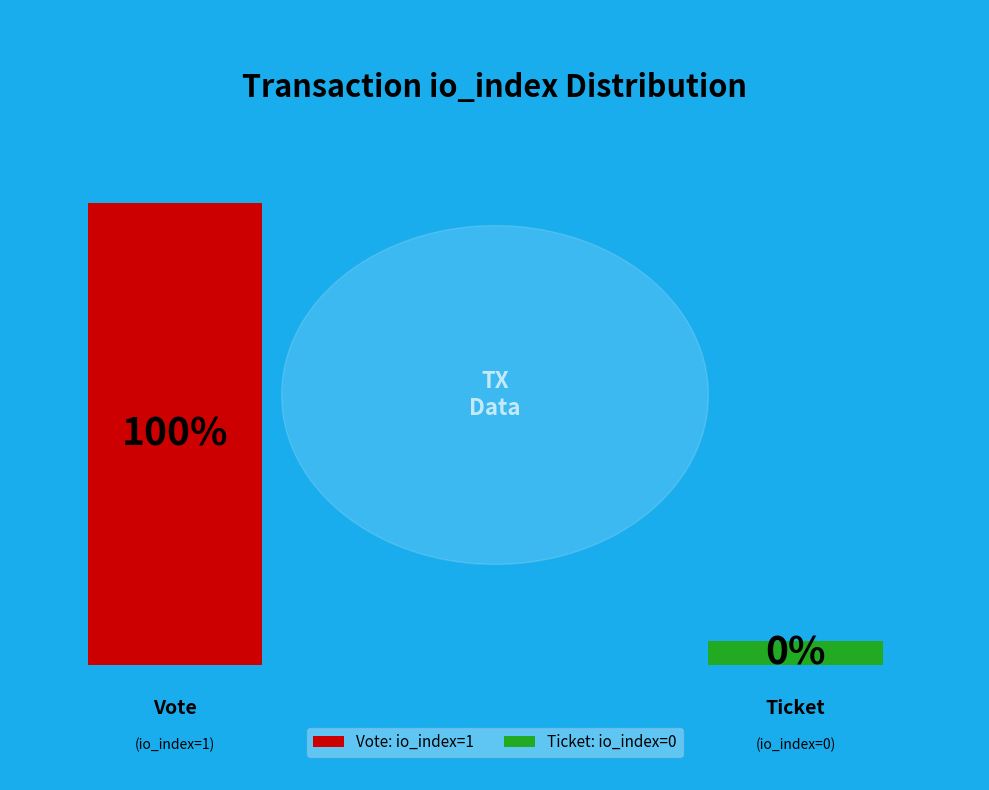

What is the change in value from Vote (io_index=1) to Ticket (io_index=0)?

-1